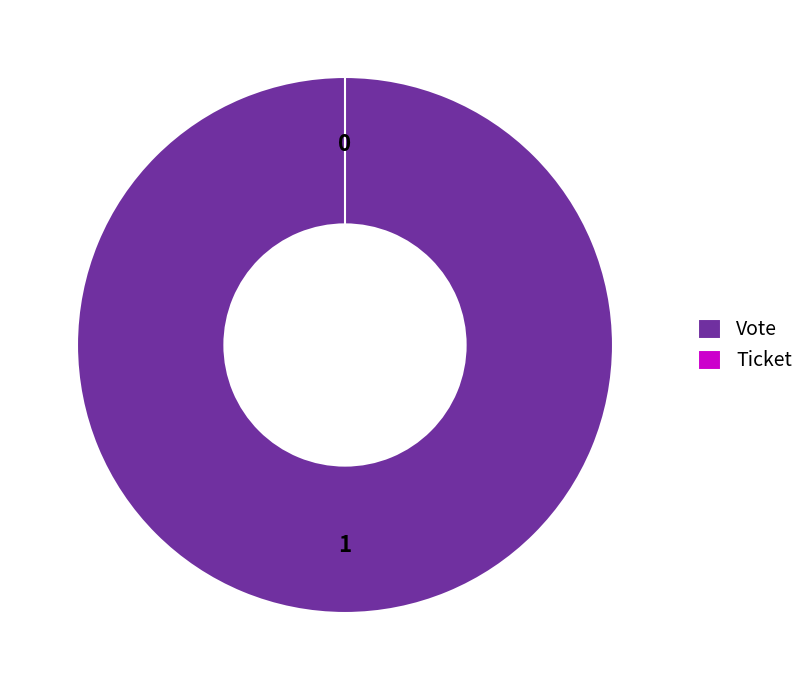

The Vote slice represents 100% of the pie. True or false?

True